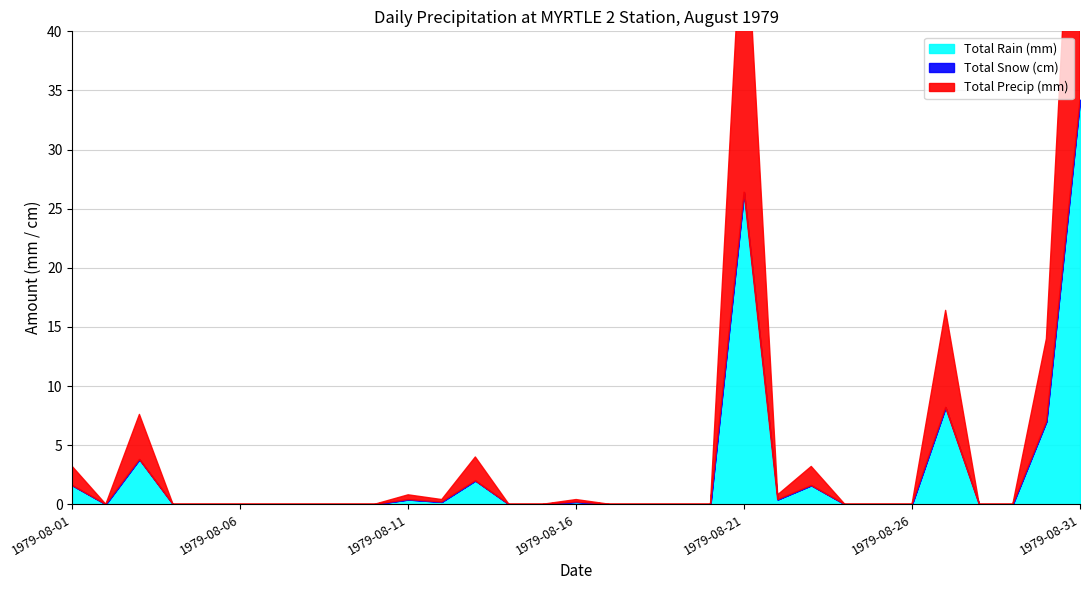

True or false: Total Snow (cm) and Total Precip (mm) intersect in this chart.

False